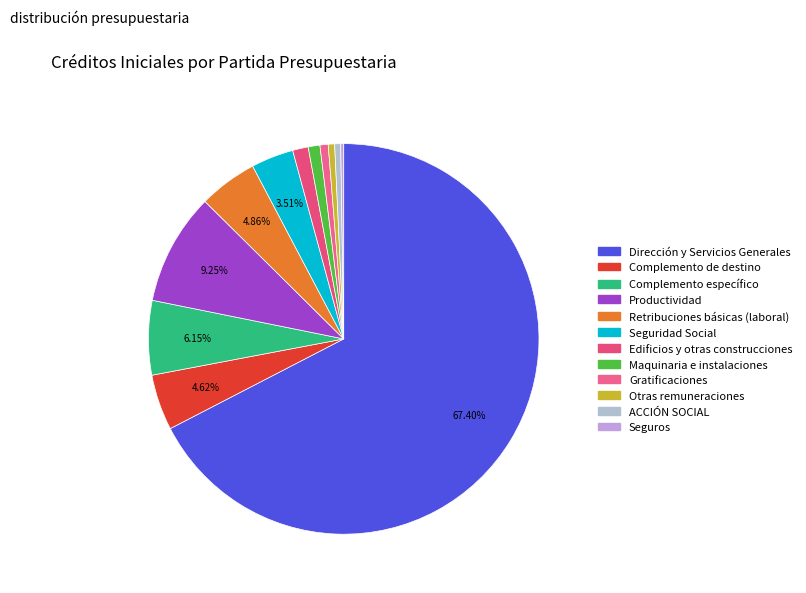

True or false: Dirección y Servicios Generales accounts for 67% of the total.

True